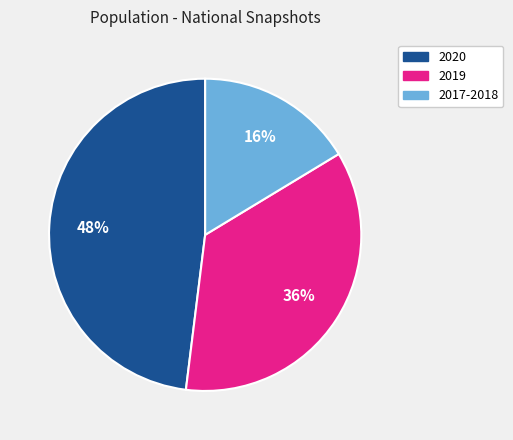

Count the number of slices in the pie.

3